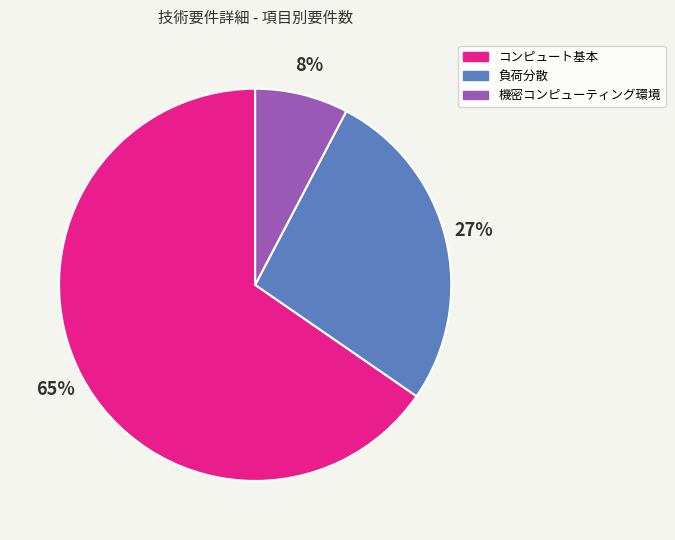

Rank the categories by value from highest to lowest.

コンピュート基本, 負荷分散, 機密コンピューティング環境